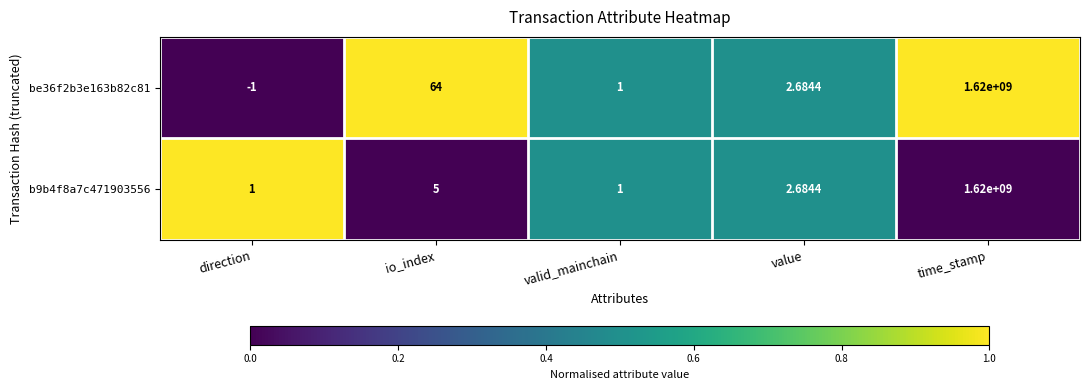

How many positive values does the be36f2b3e163b82c81 series have?

4